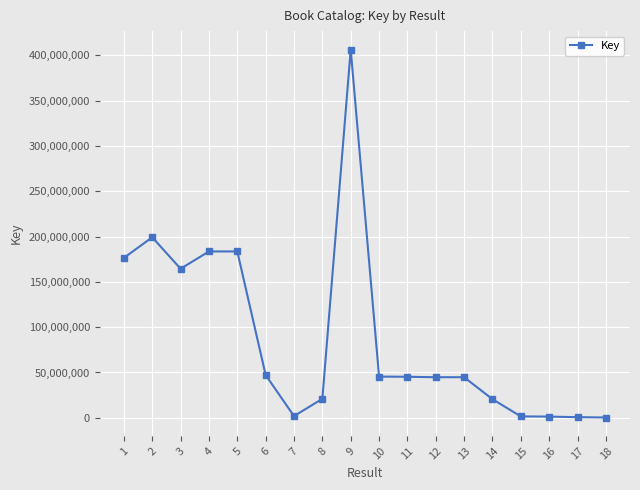

What is the sum of all values?

1588052543